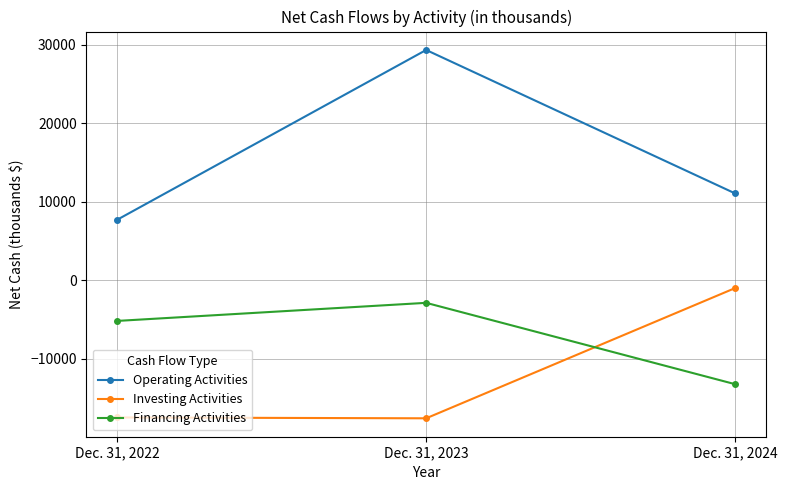

List the series in order of their overall mean, highest first.

Operating Activities, Financing Activities, Investing Activities